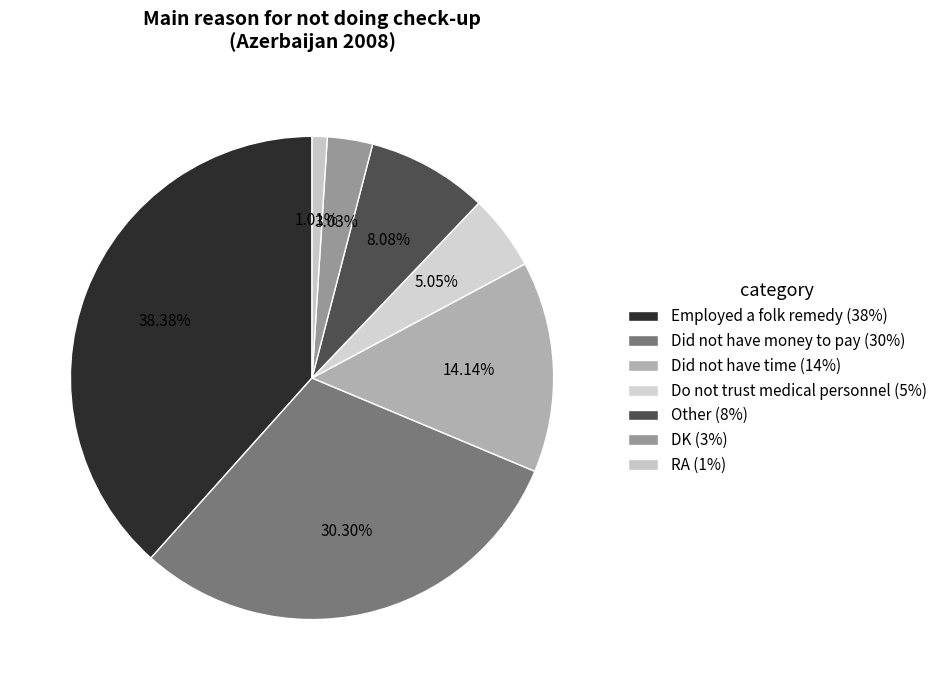

Count the number of slices in the pie.

7